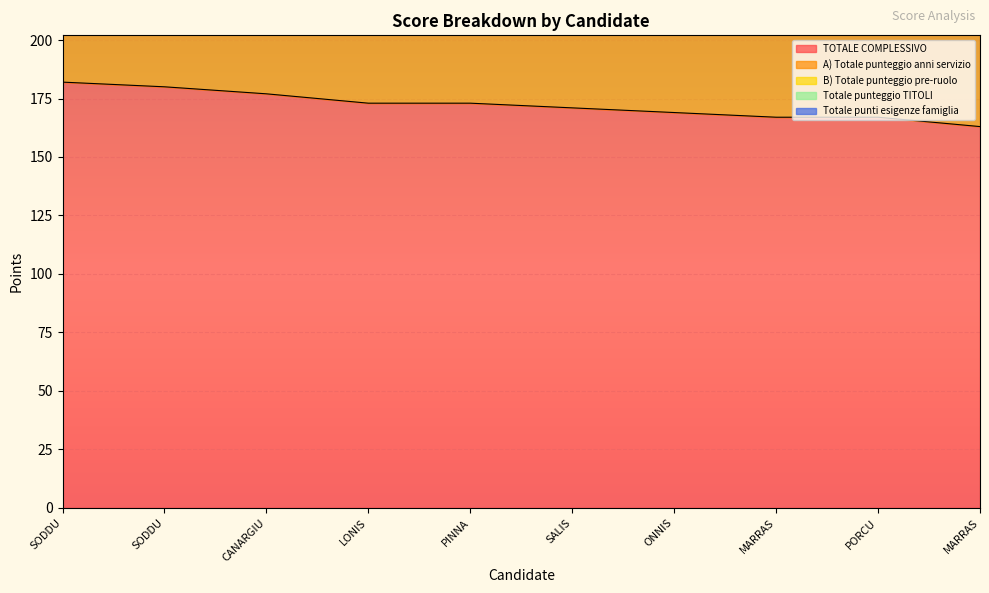

Rank the series at SODDU Lucia from highest to lowest value.

TOTALE COMPLESSIVO, A) Totale punteggio anni servizio, B) Totale punteggio pre-ruolo, Totale punteggio TITOLI, Totale punti esigenze famiglia